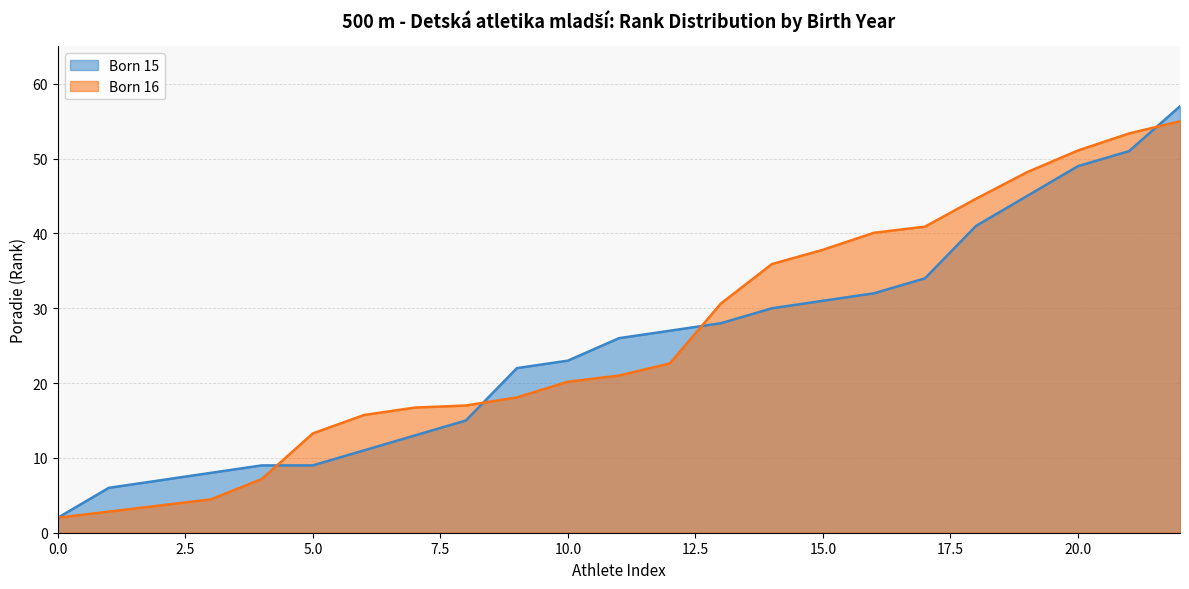

What is the value of the 22nd point from the left?

51